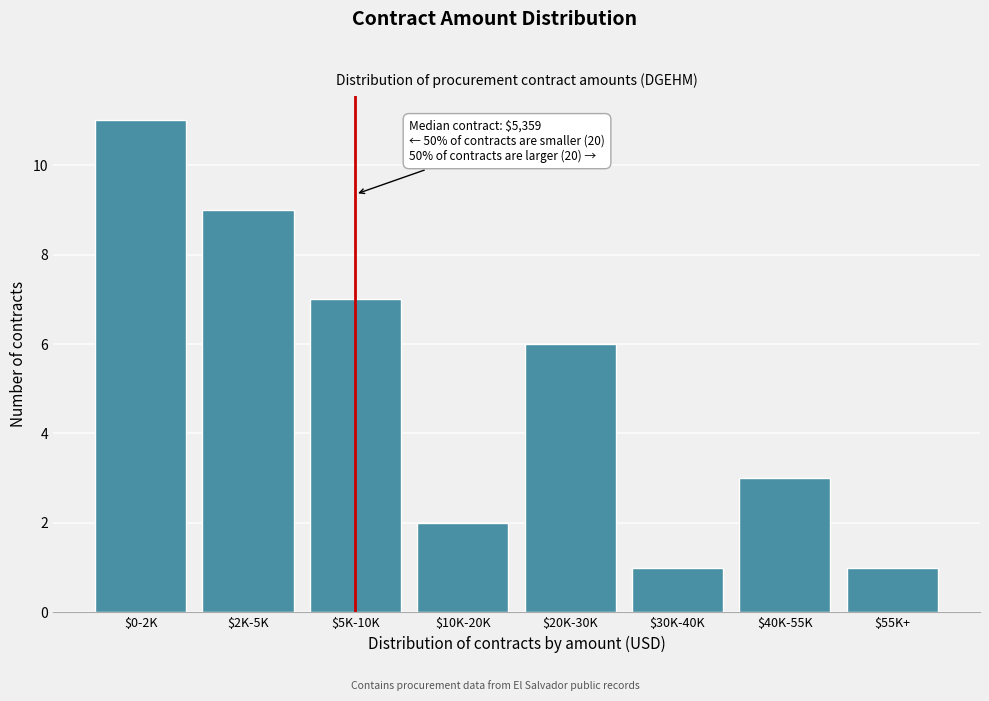

Reading left to right, what are all the values shown in this chart?

11	9	7	2	6	1	3	1